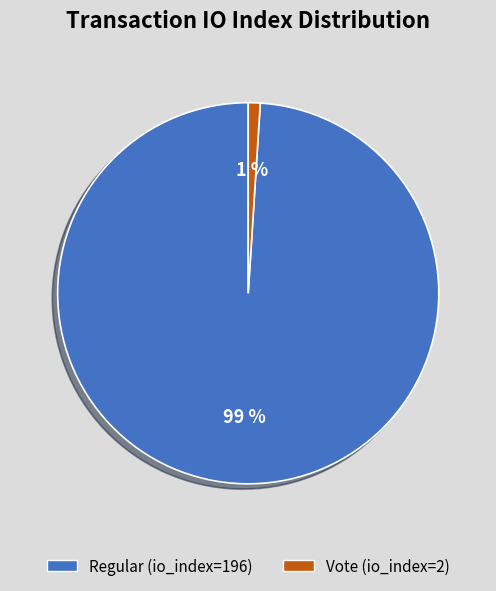

How many slices are in this pie chart?

2